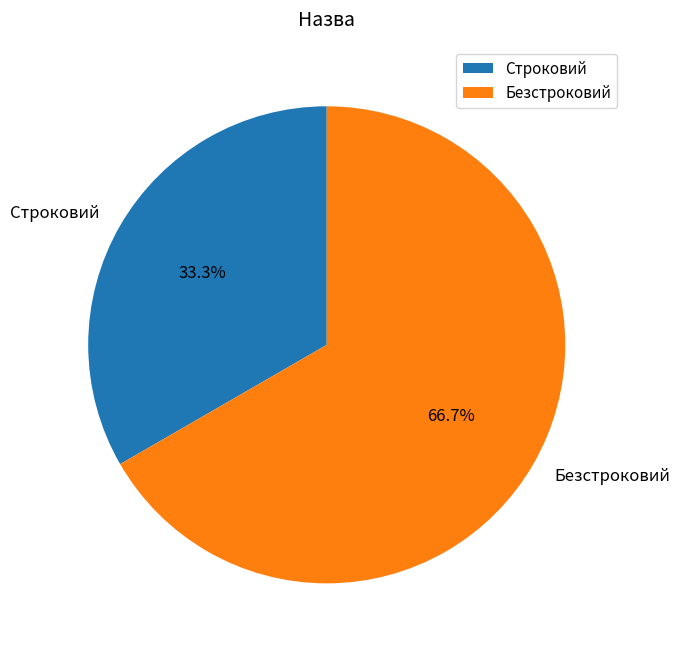

Does Строковий represent more than half of the total?

No